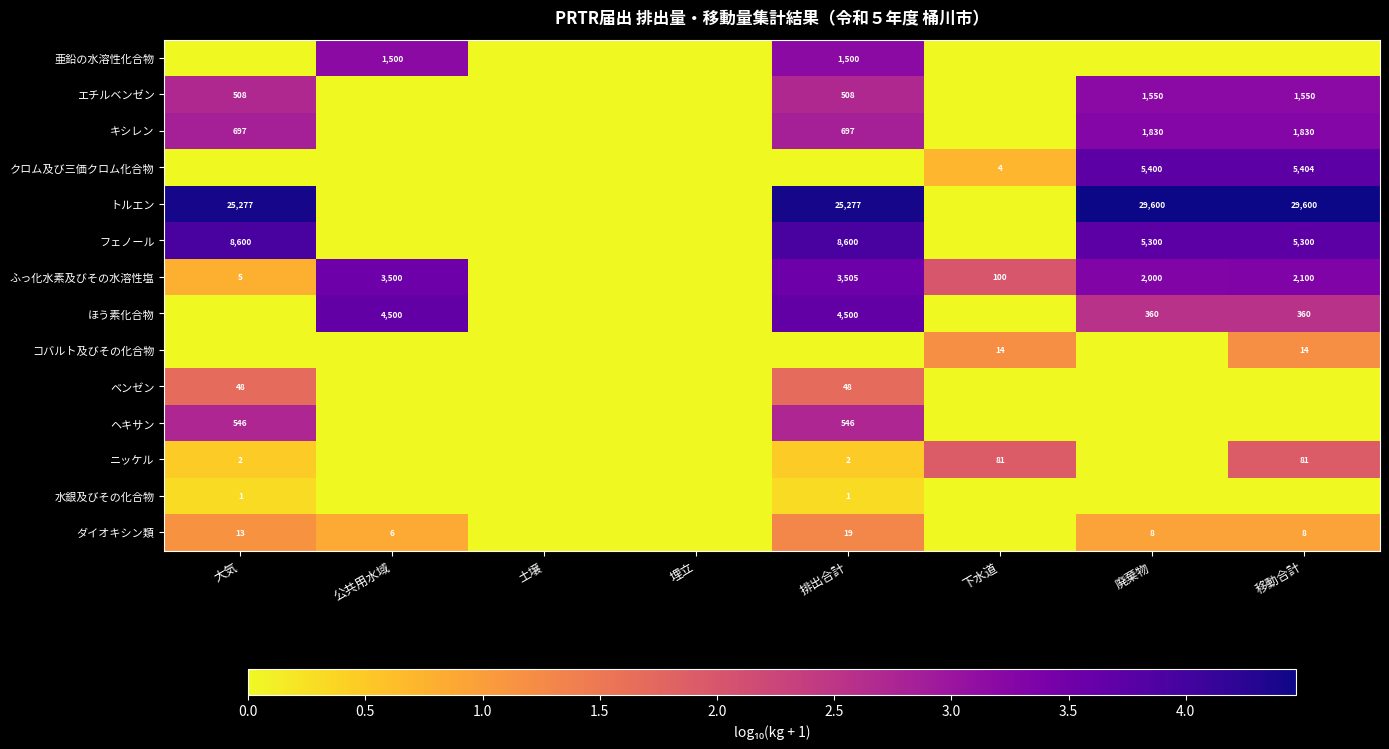

Is it true that フェノール equals 5300 at 移動合計?

True